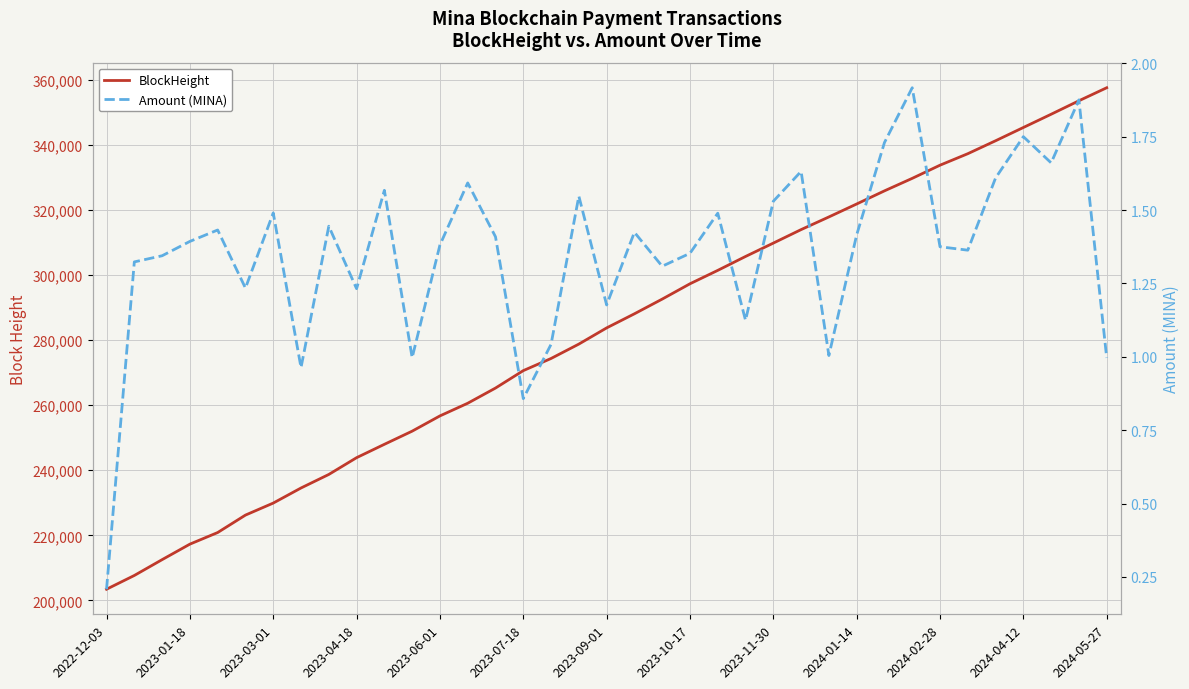

The BlockHeight series shows 274325.0 at 16. True or false?

True